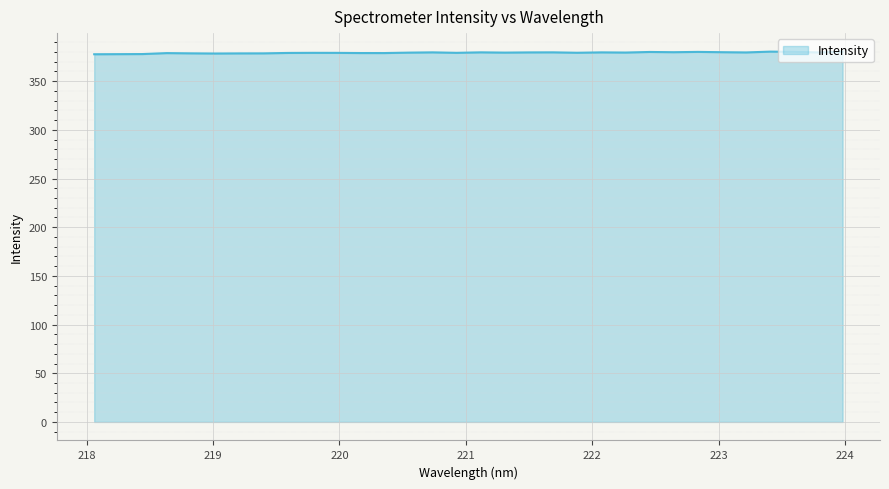

Count the number of categories in the chart.

32